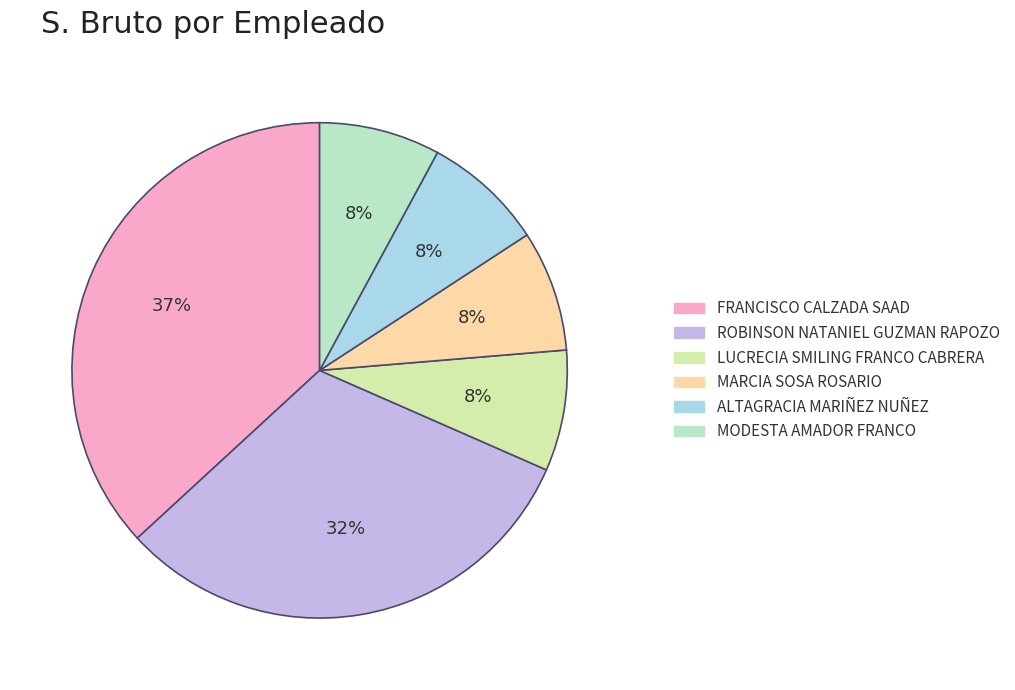

Count the number of slices in the pie.

6